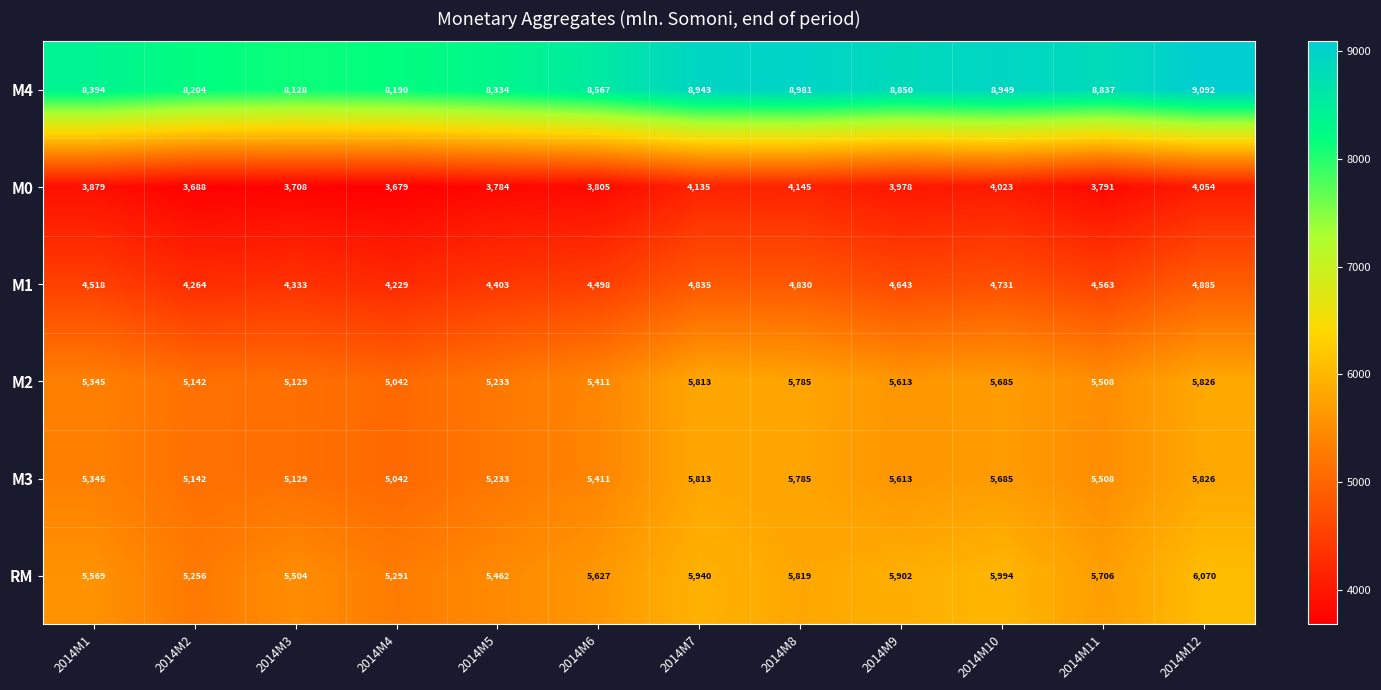

How many distinct data groups are displayed?

6